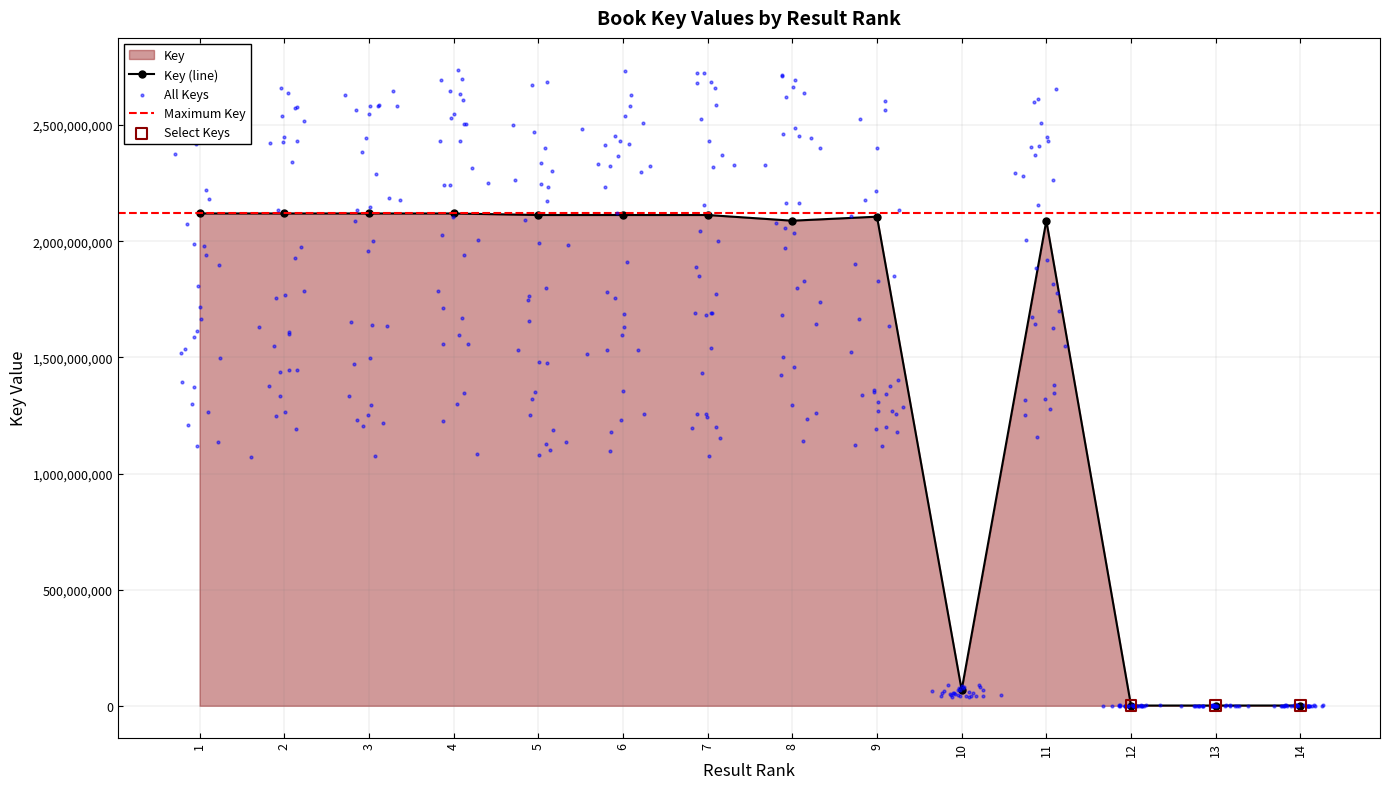

Which has a higher value, 2 or 7?

2